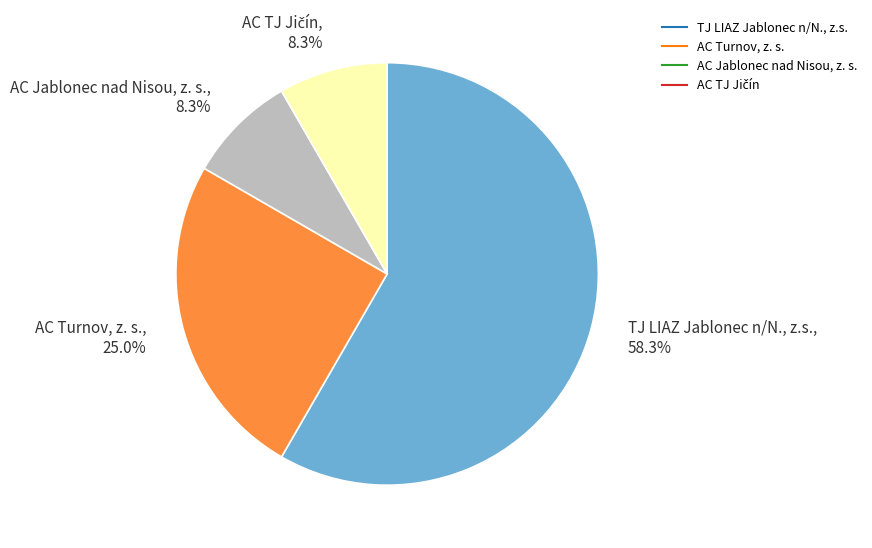

What percentage is the AC Jablonec nad Nisou, z. s. slice, to the nearest percent?

8%